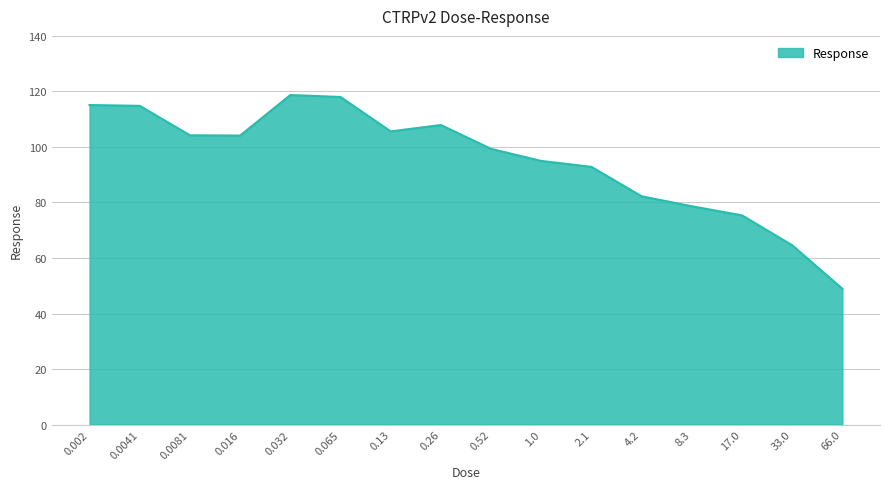

True or false: there are more than 0 points higher than both neighbors.

True